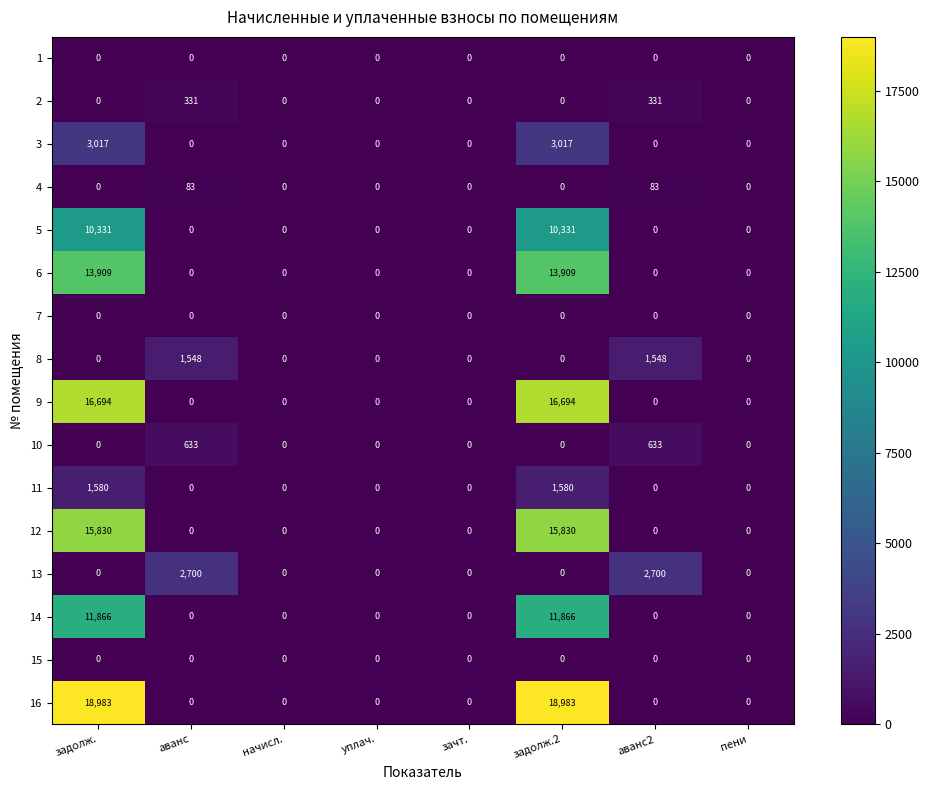

What is the difference between the highest and lowest values at задолж.?

18983